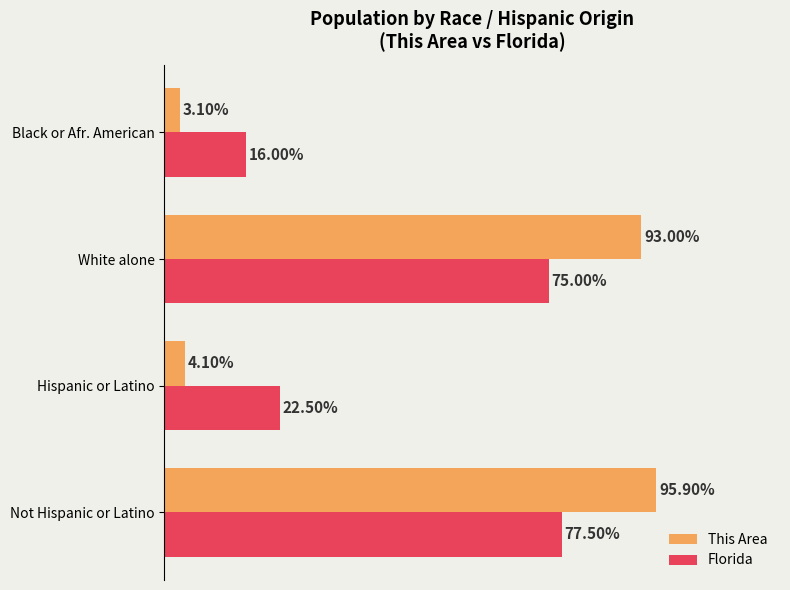

List the labels in order of This Area value, largest first.

Not Hispanic or Latino, White alone, Hispanic or Latino, Black or Afr. American